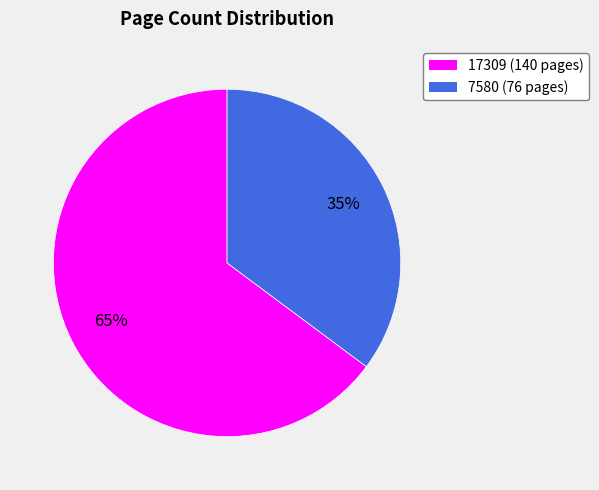

Combined, do 7580 (76 pages) and 17309 (140 pages) account for over 50%?

Yes